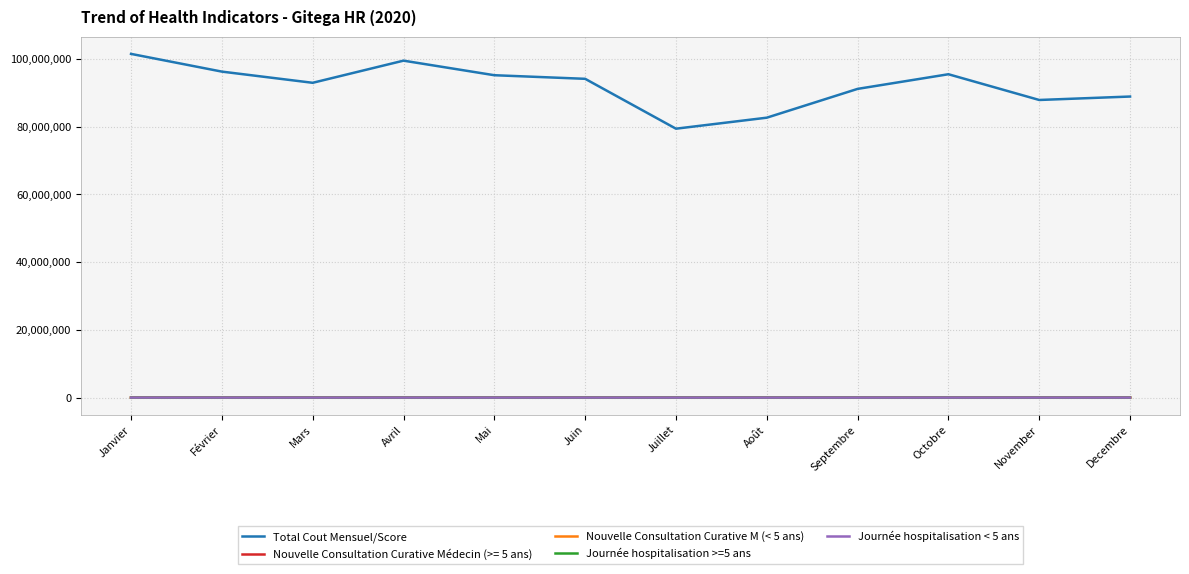

What is the maximum value shown in the chart?

101524200